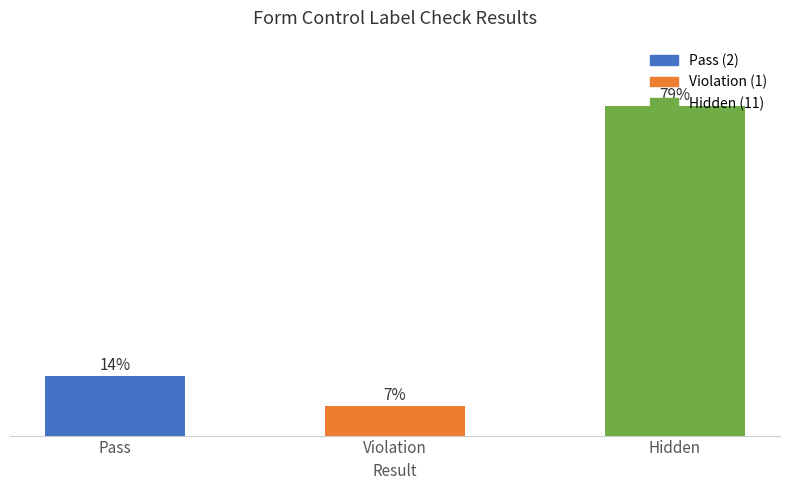

What is the difference between the maximum and minimum values?

71.4